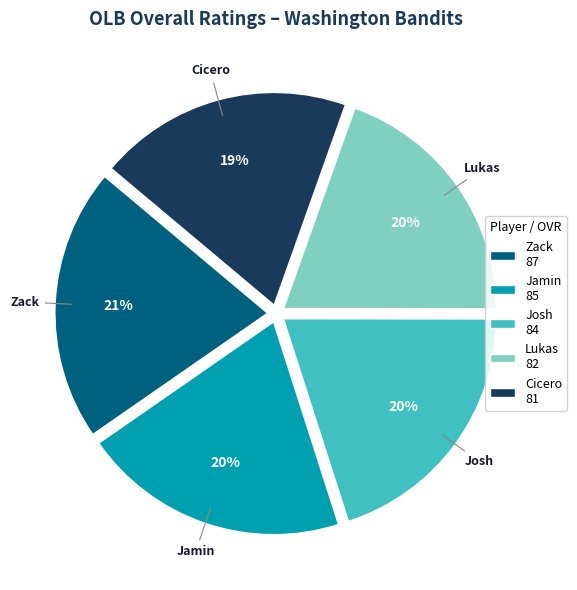

To the nearest percent, what is the average slice percentage?

20%